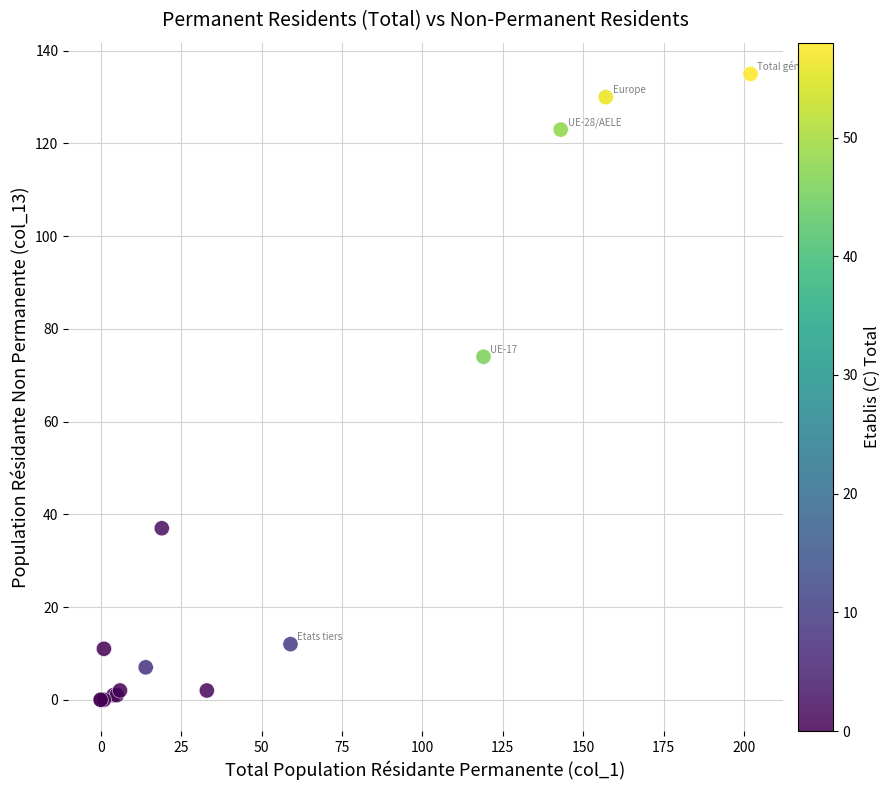

What Y value in the scatter plot is closest to 67?

74